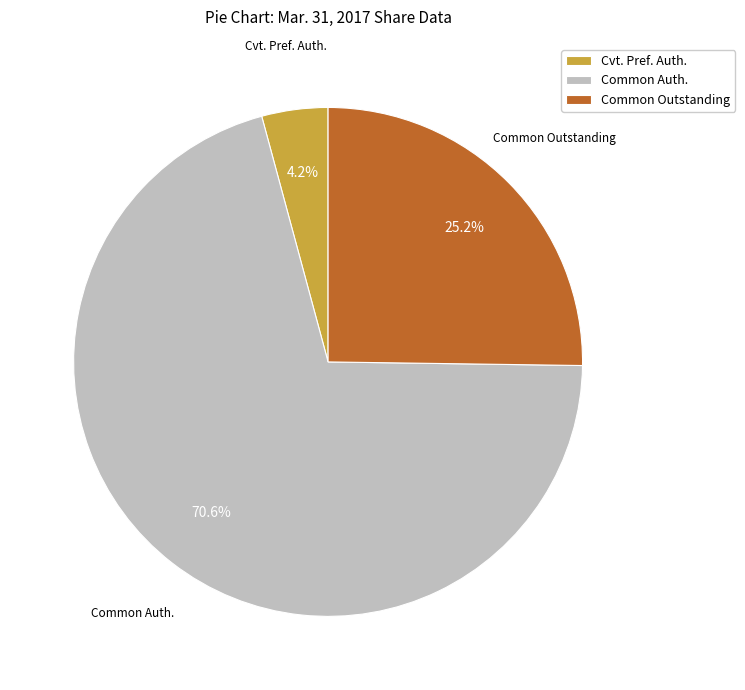

Is there any slice that represents more than half of the pie?

Yes